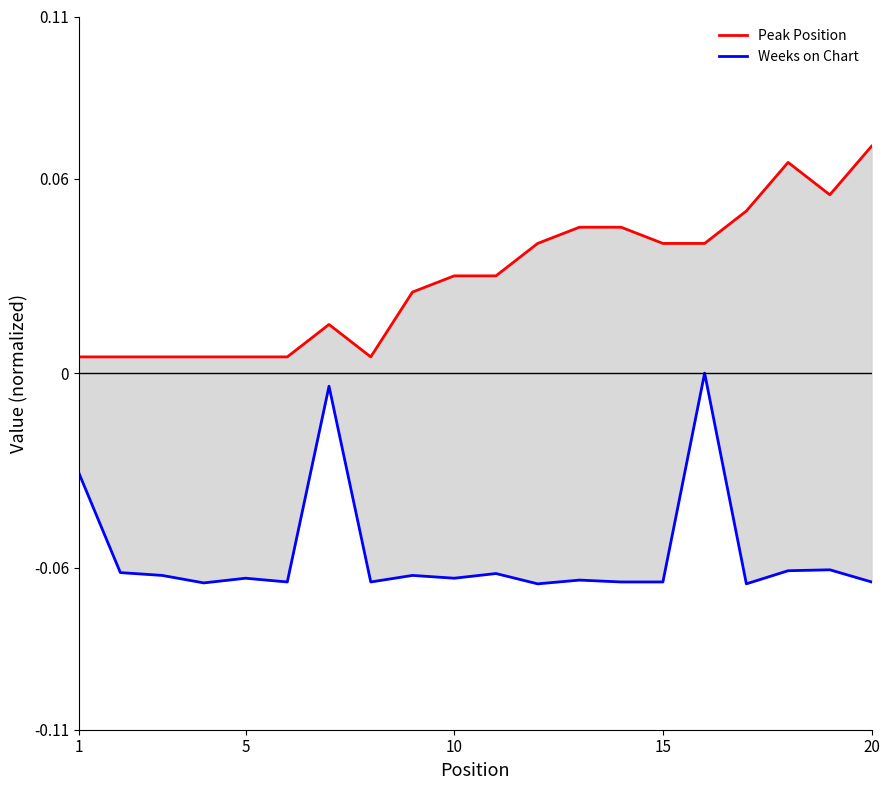

True or false: Weeks on Chart and Peak Position intersect in this chart.

False